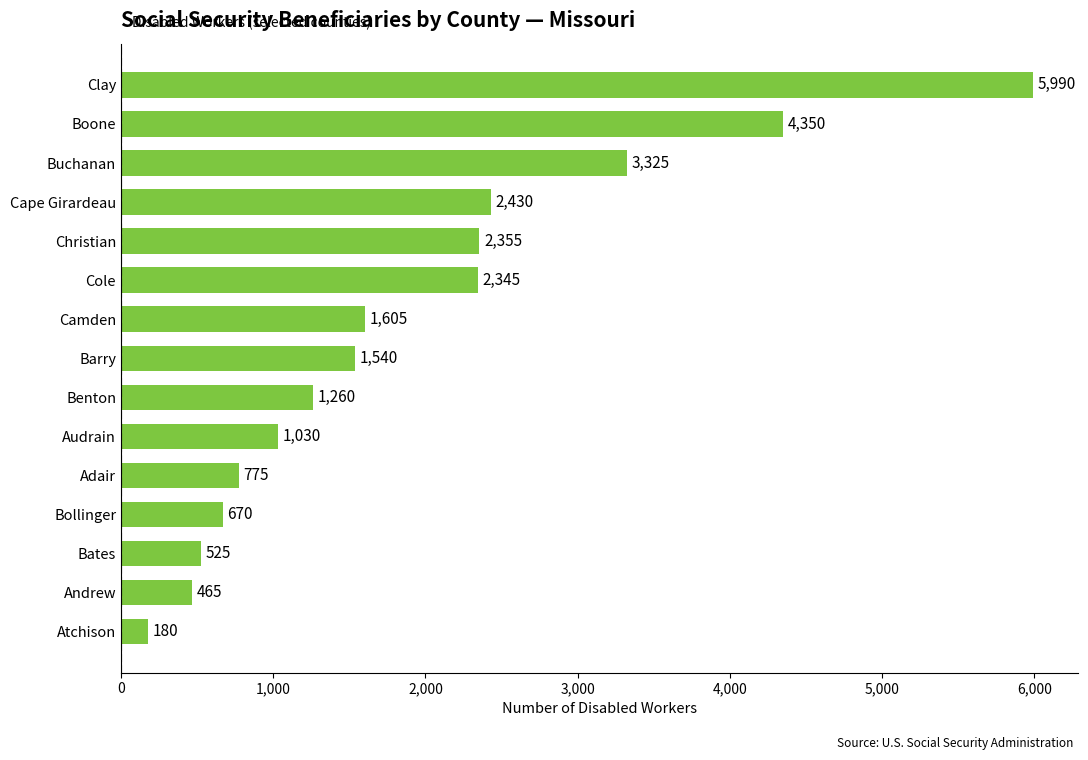

How many data points are less than 1540?

7